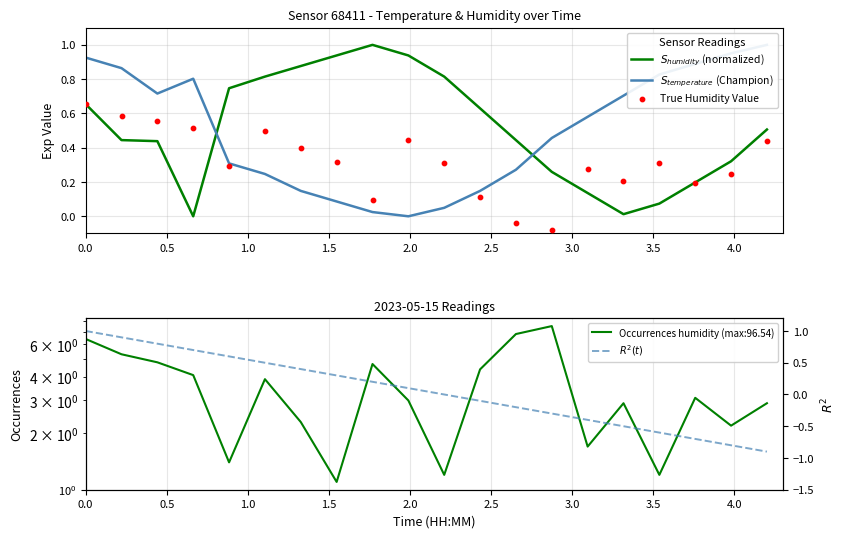

At how many categories does at least one series exceed 0?

20